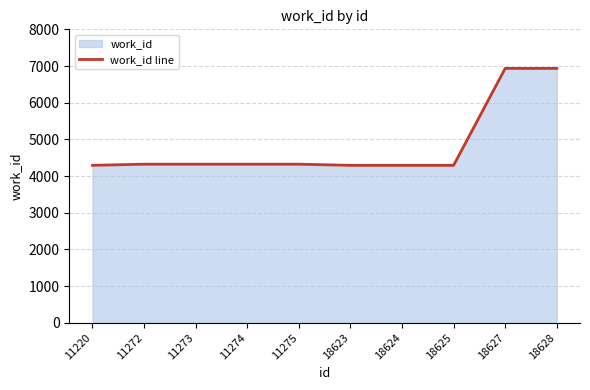

Does the chart have visible grid lines?

Yes